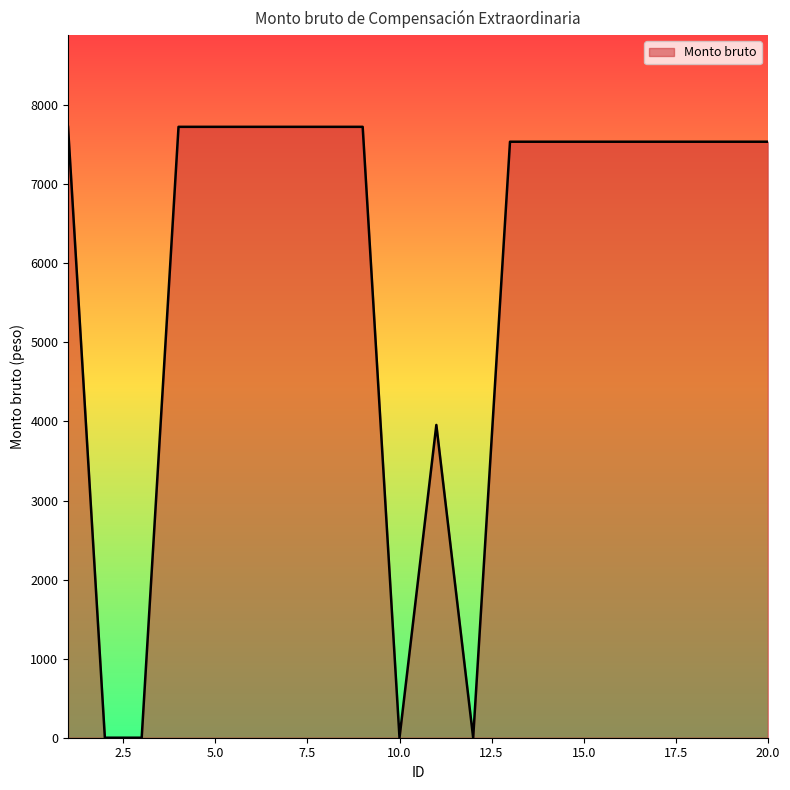

Reading left to right, what are all the values shown in this chart?

7726.8	0.0	0.0	7726.8	7726.8	7726.8	7726.8	7726.8	7726.8	0.0	3956.1	0.0	7538.5	7538.5	7538.5	7538.5	7538.5	7538.5	7538.5	7538.5